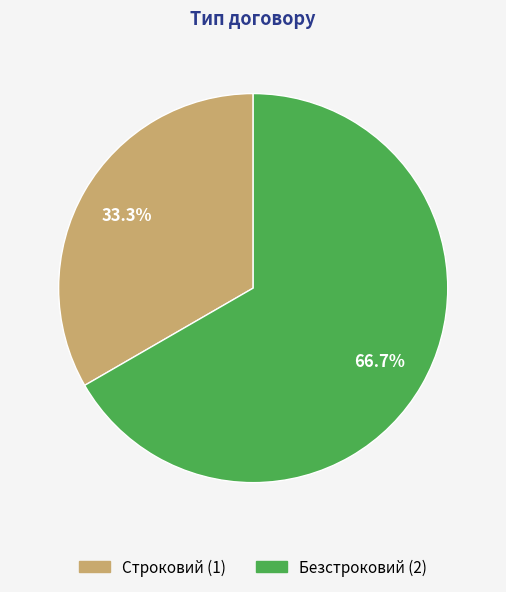

What percentage is the Строковий slice, to the nearest percent?

33%